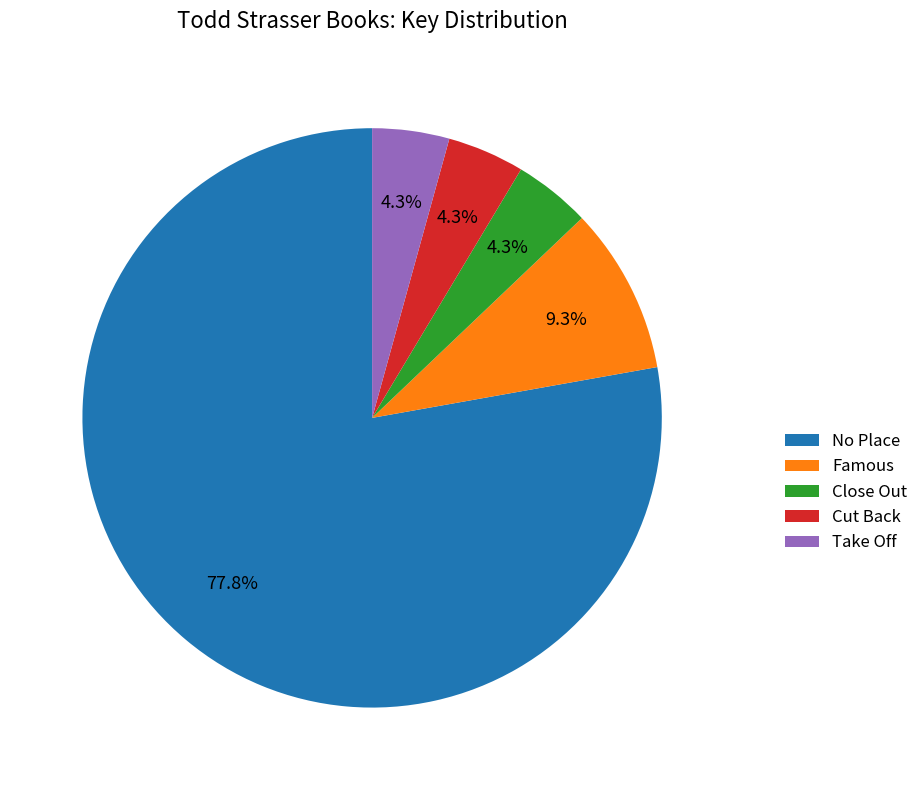

To the nearest percent, what percentage of the pie is No Place?

78%